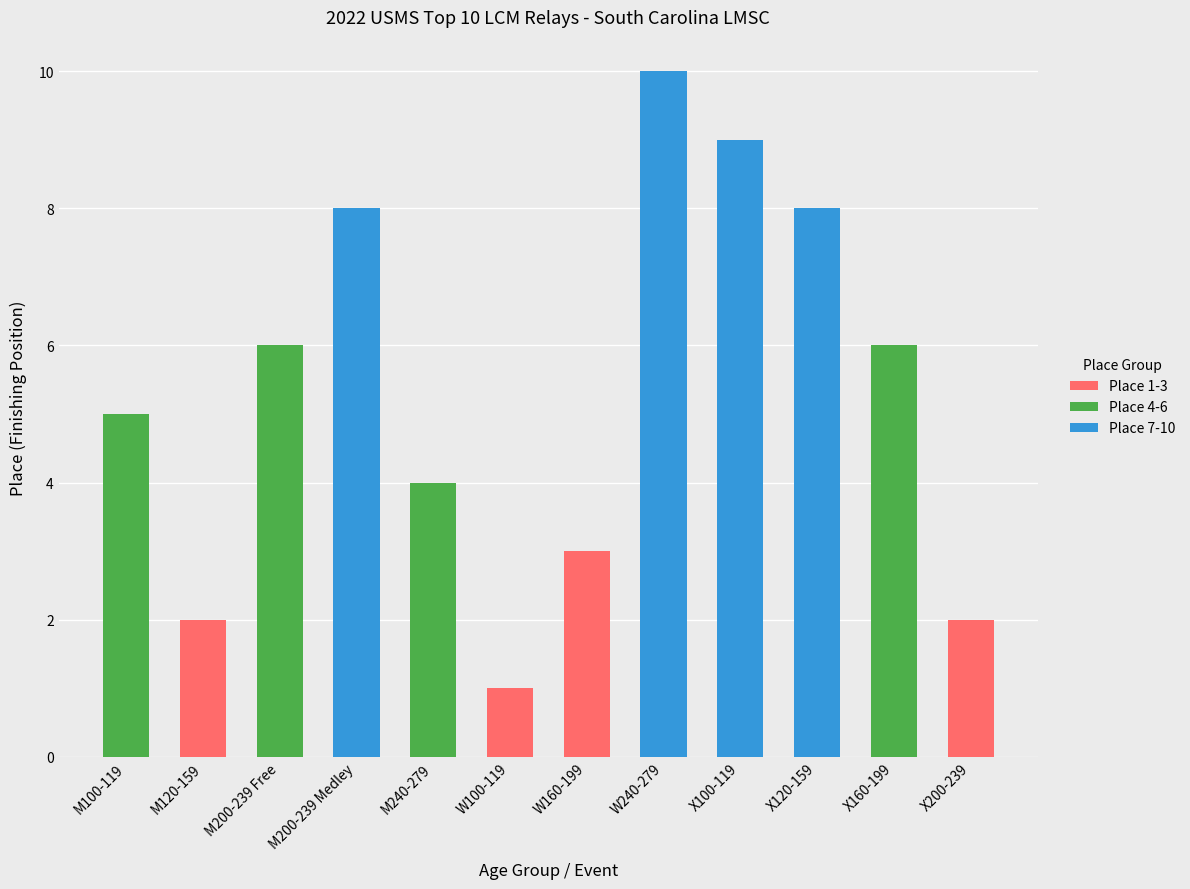

The value of Place 1-3 at M200-239 Medley is 0. True or false?

True